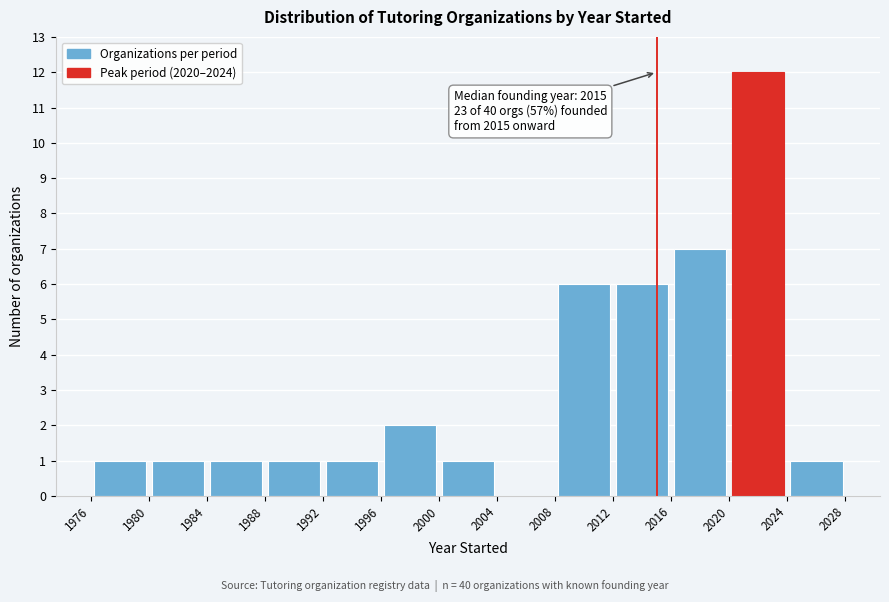

Over which range of the x-axis is the bar tallest?

2020 to 2024